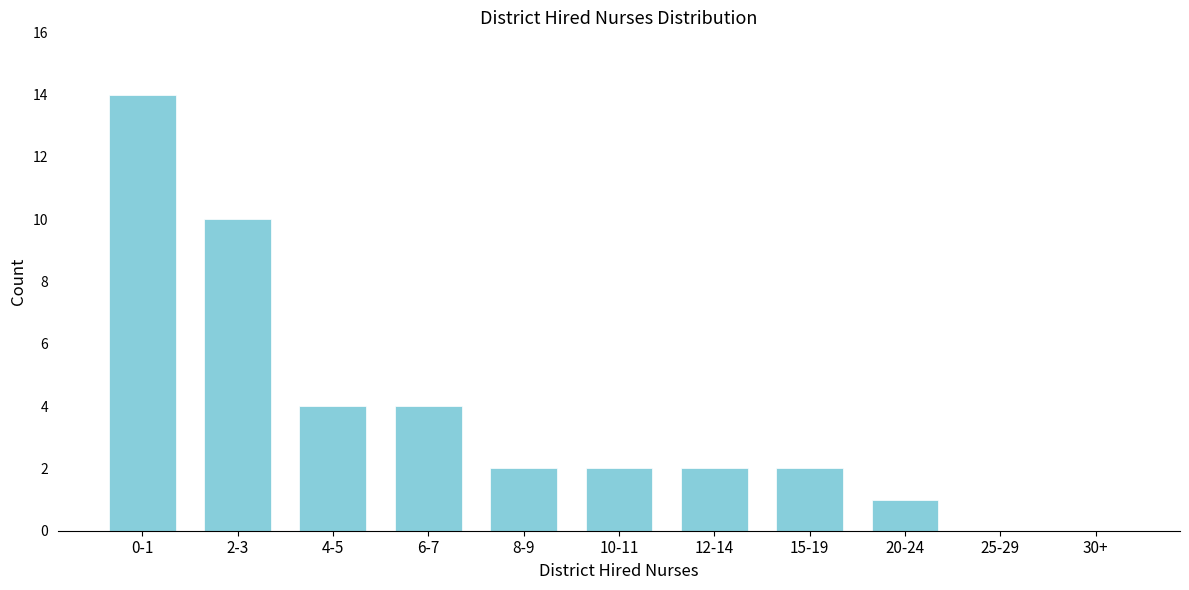

Reading right to left, extract all data points from this chart.

30+=0	25-29=0	20-24=1	15-19=2	12-14=2	10-11=2	8-9=2	6-7=4	4-5=4	2-3=10	0-1=14